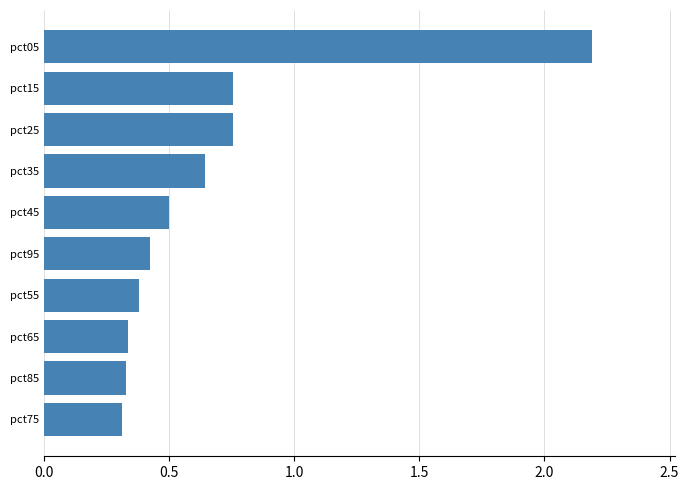

What is the difference between the maximum and minimum values?

1.9